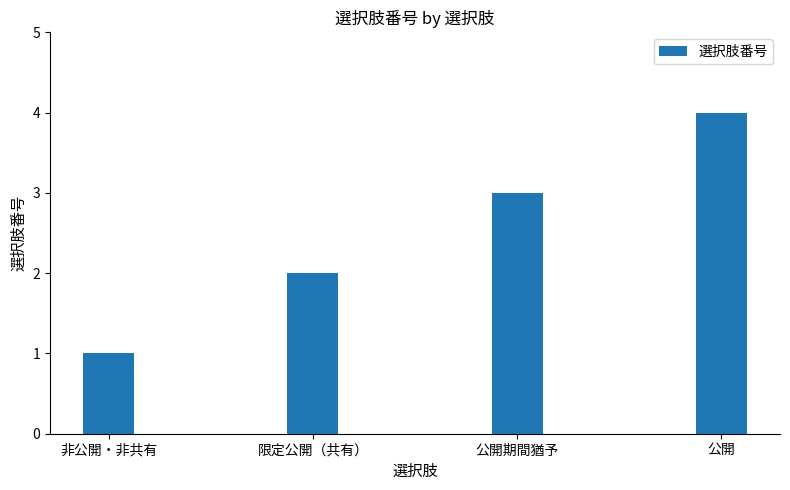

What is the minimum value shown in the chart?

1